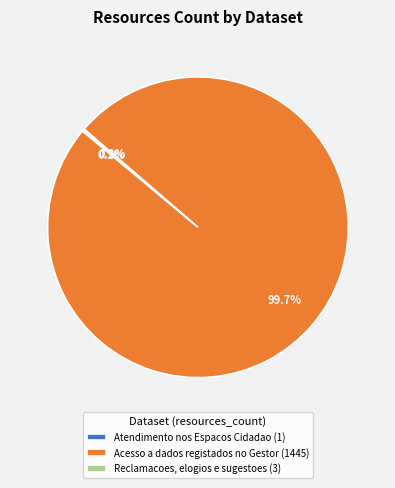

Does any single category account for the majority?

Yes